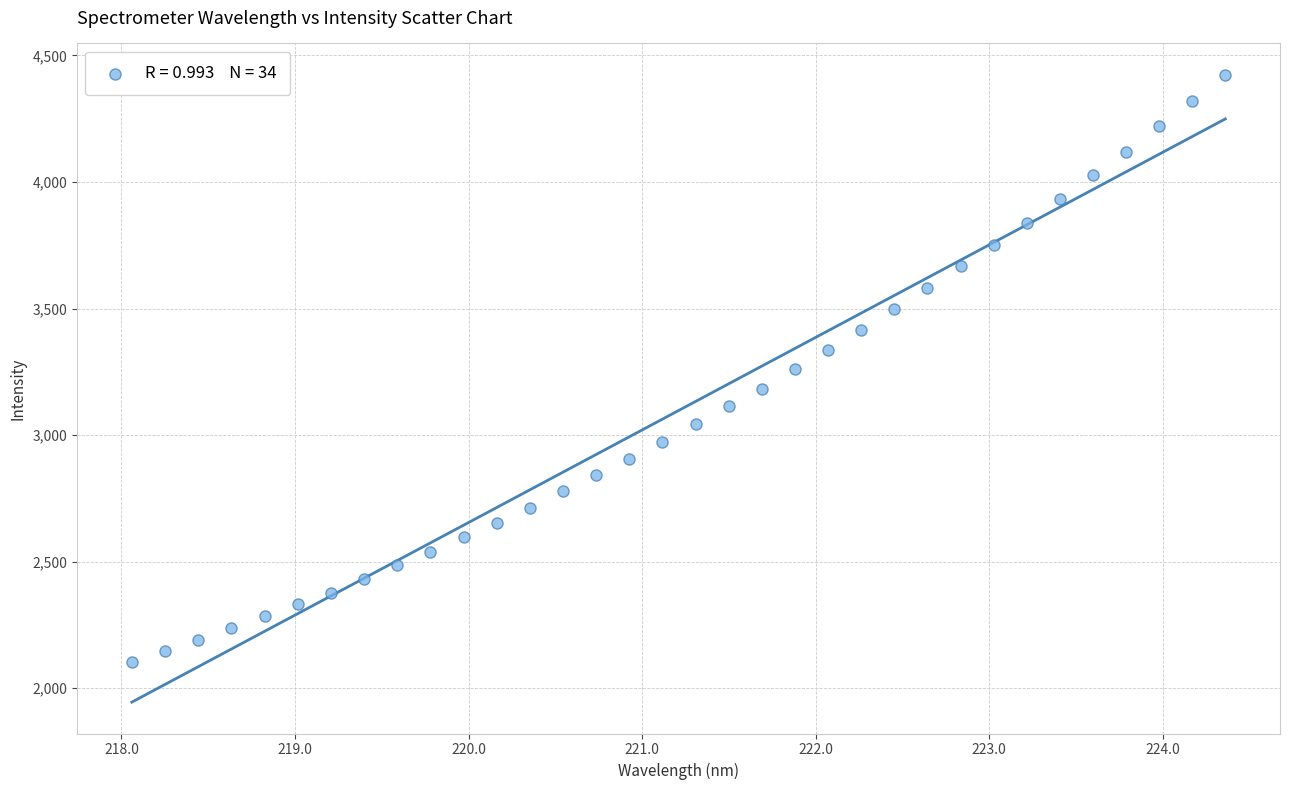

What is the range of X values (max minus min)?

6.3